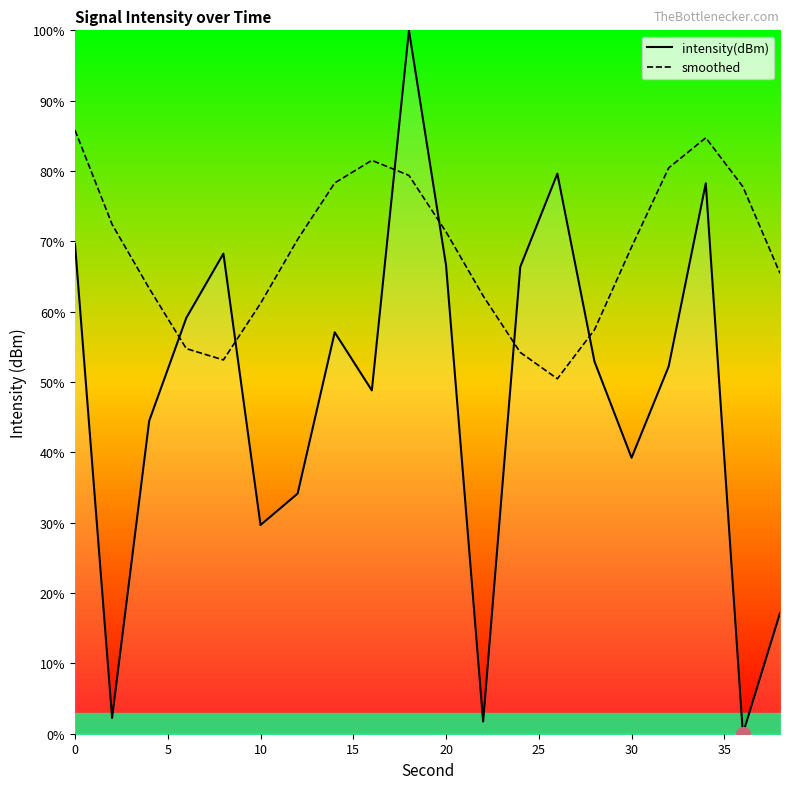

At how many categories does at least one series exceed 13?

20